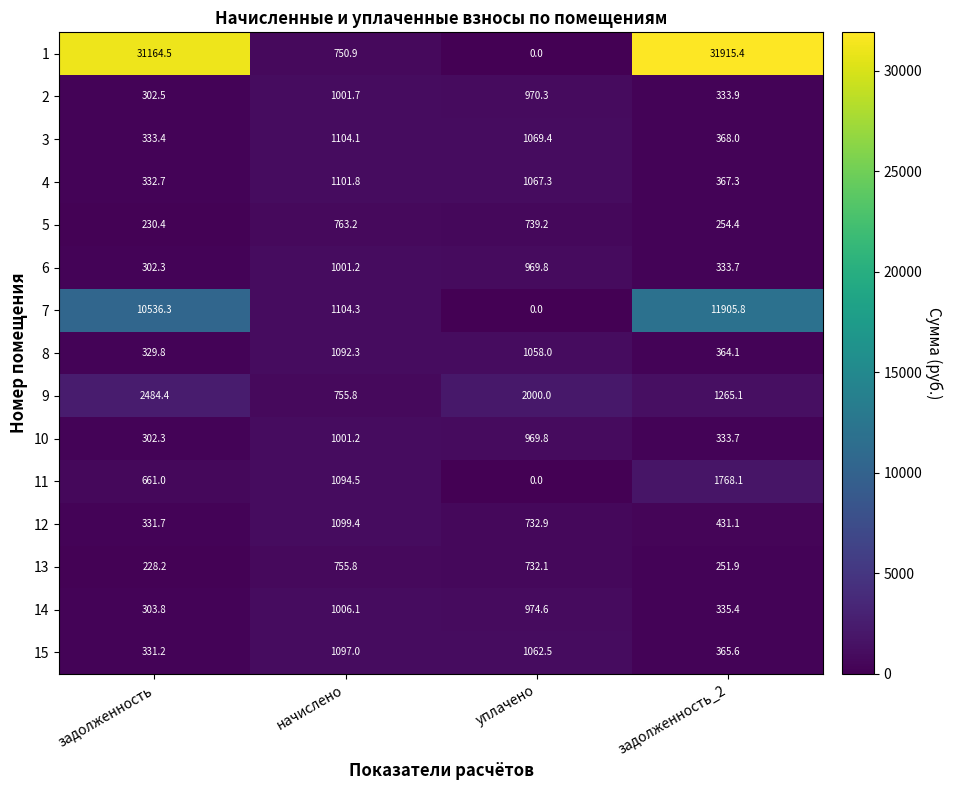

What is the sum of all 7 values?

23546.4